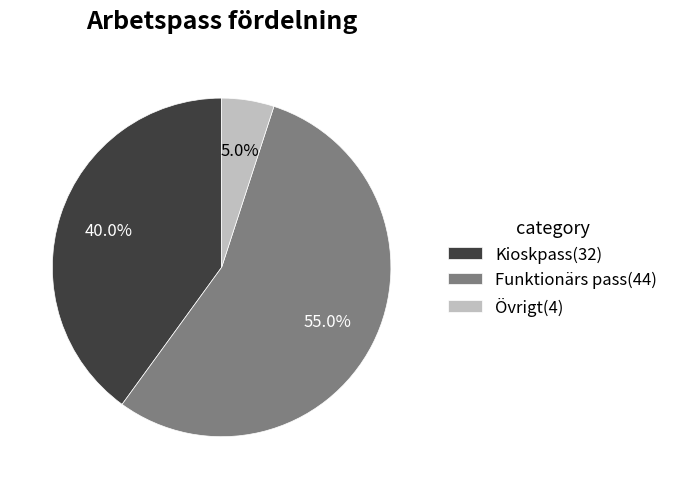

To the nearest percent, what is the combined percentage of Kioskpass and Funktionärs pass?

95%